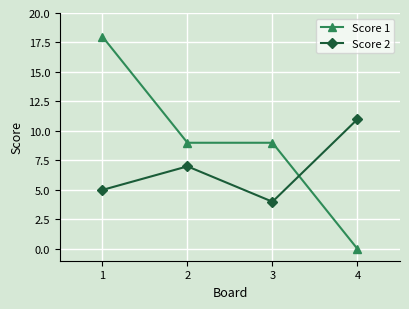

What are all the series names shown in the legend?

Score 1, Score 2